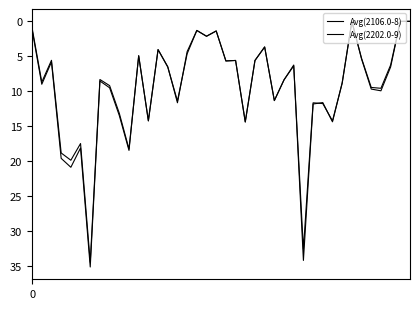

How many distinct data groups are displayed?

2